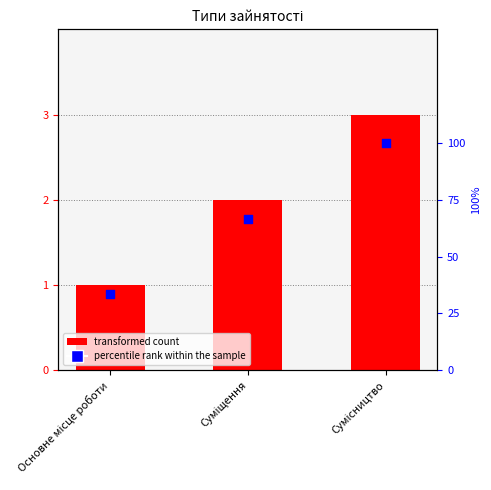

At which category is the sum across all series the highest?

Сумісництво